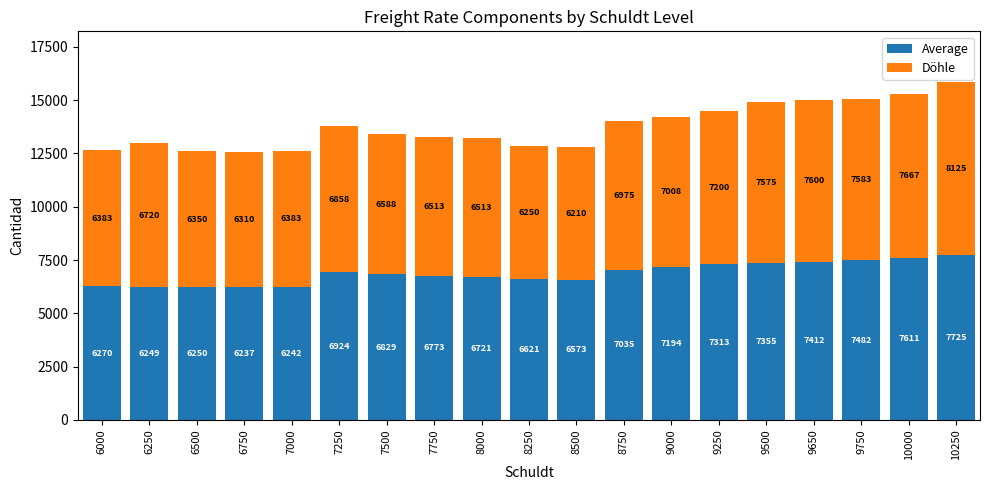

Does the chart contain stacked bars?

Yes